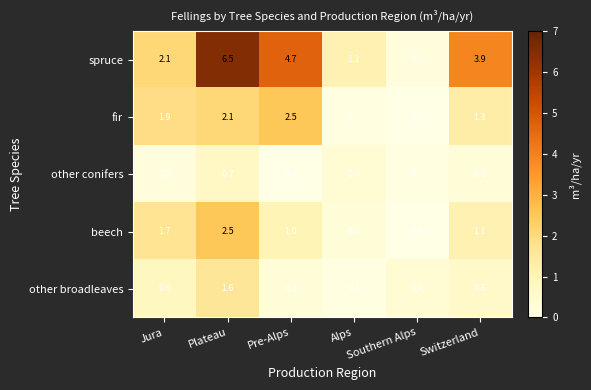

What is the maximum value for other conifers?

0.7